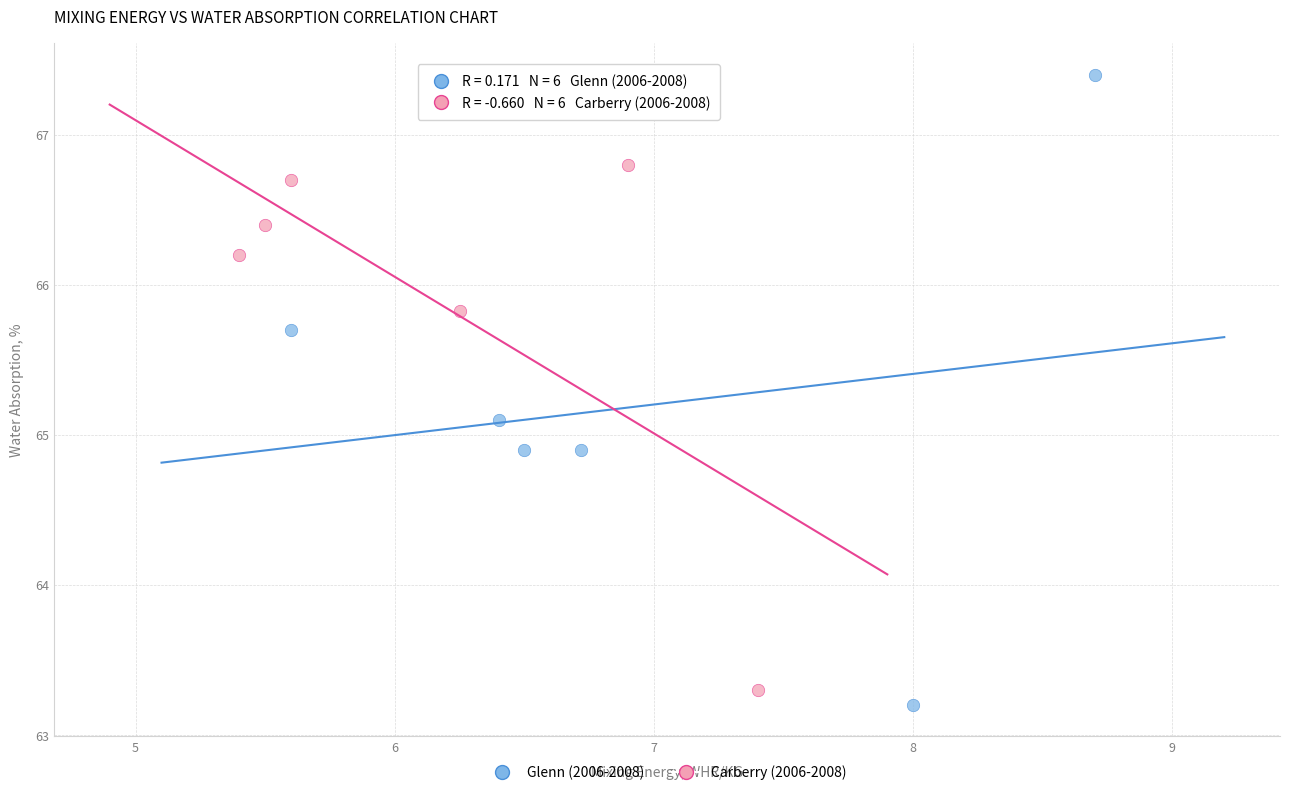

Which series contains the highest Y value?

Glenn (2006-2008)